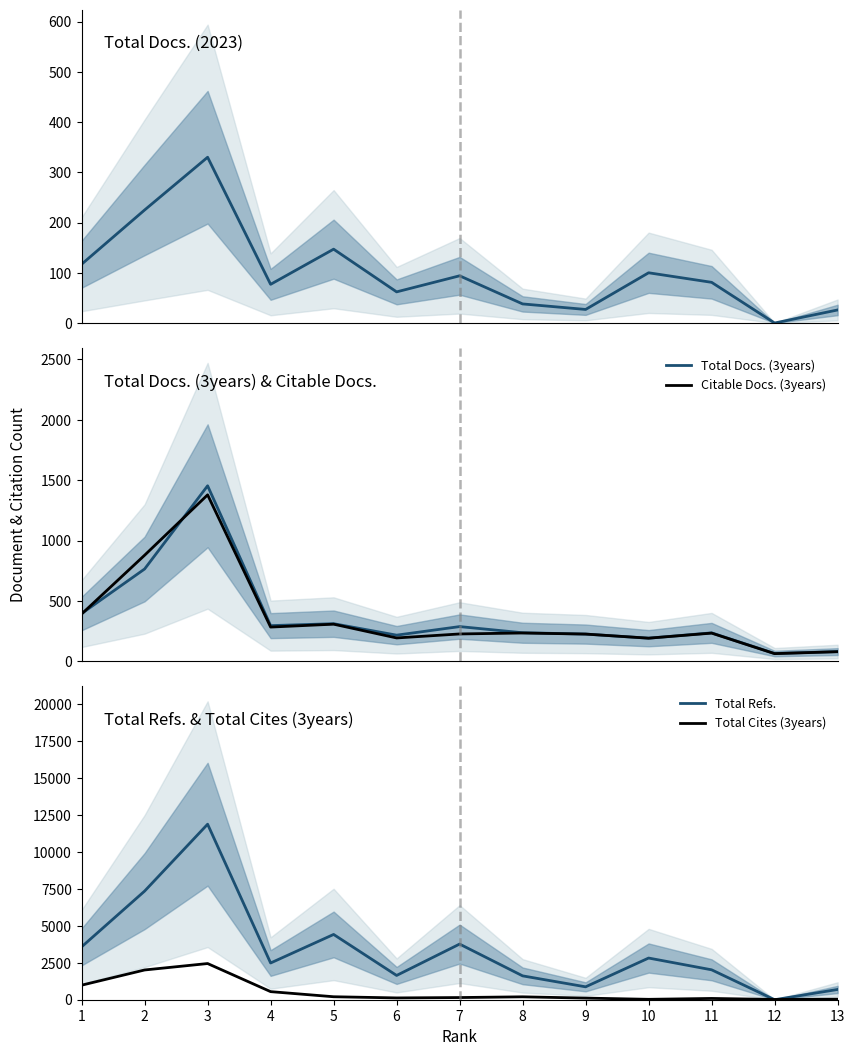

How many lines are shown in the chart?

5